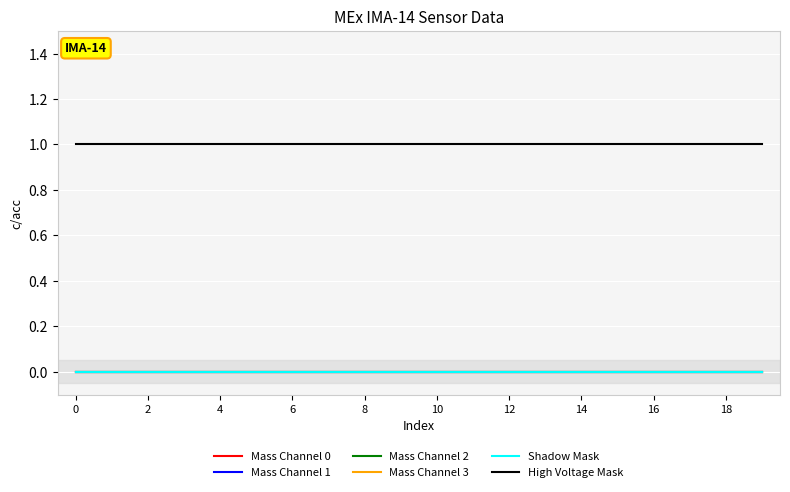

True or false: Shadow Mask and Mass Channel 3 cross at least once.

False